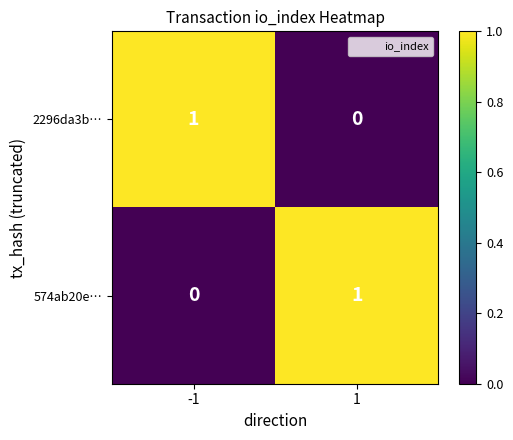

Rank the series at 1 from lowest to highest value.

2296da3b…, 574ab20e…